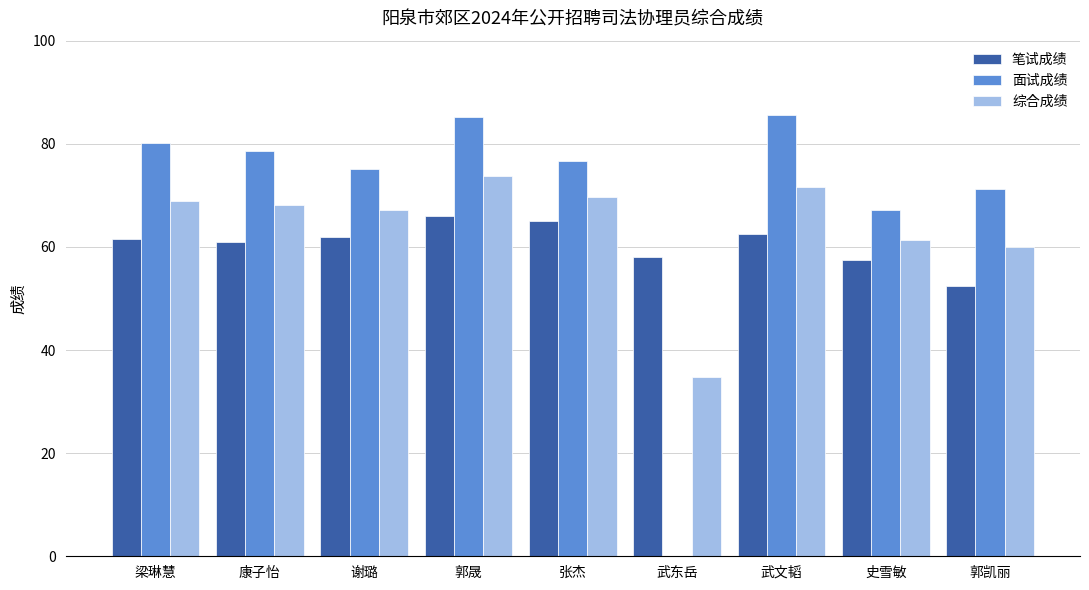

True or false: 笔试成绩 has a value of 15.3 at 谢璐.

False